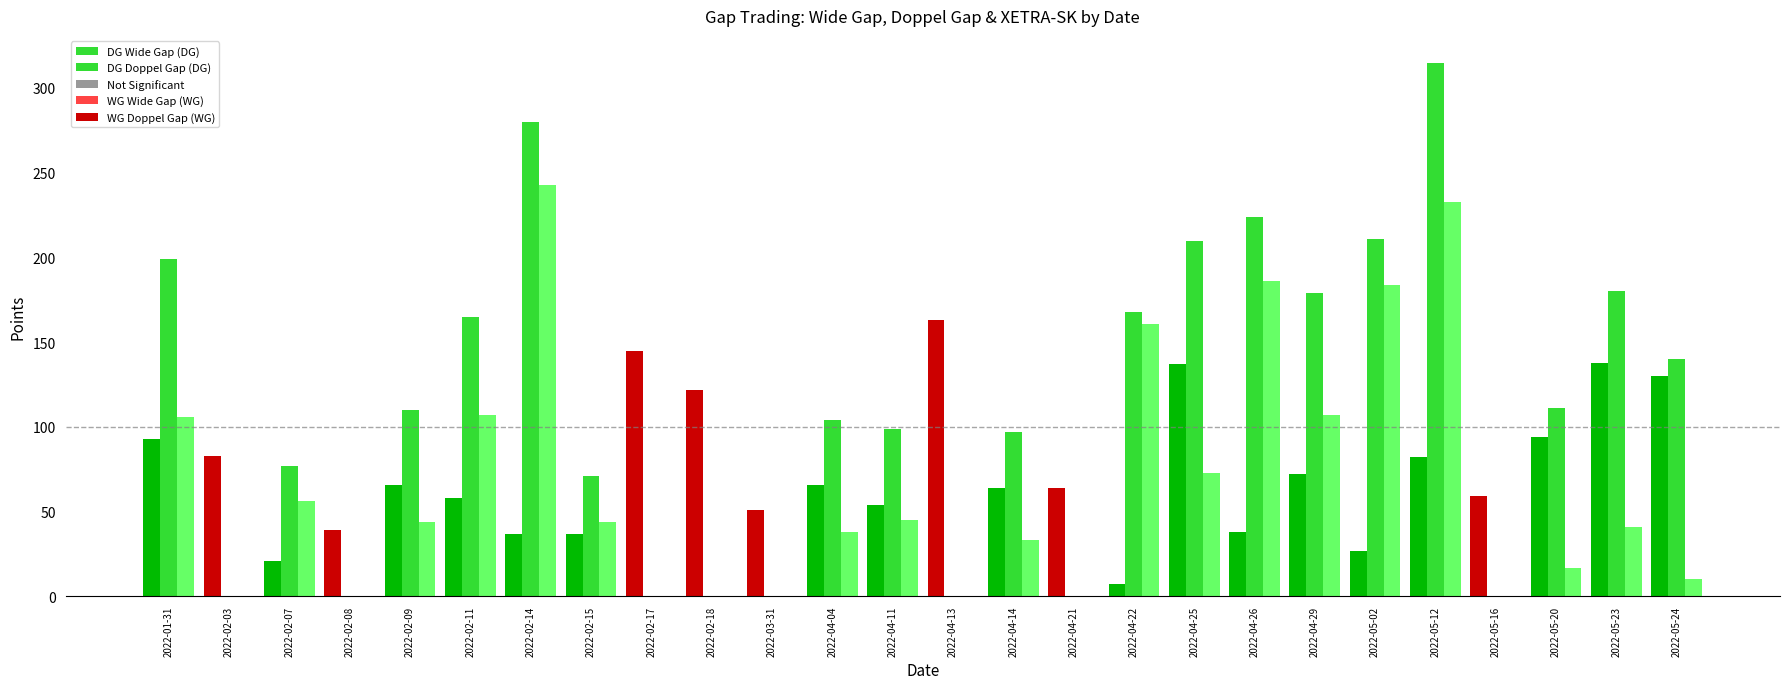

Which label corresponds to the largest value in the chart?

2022-05-12